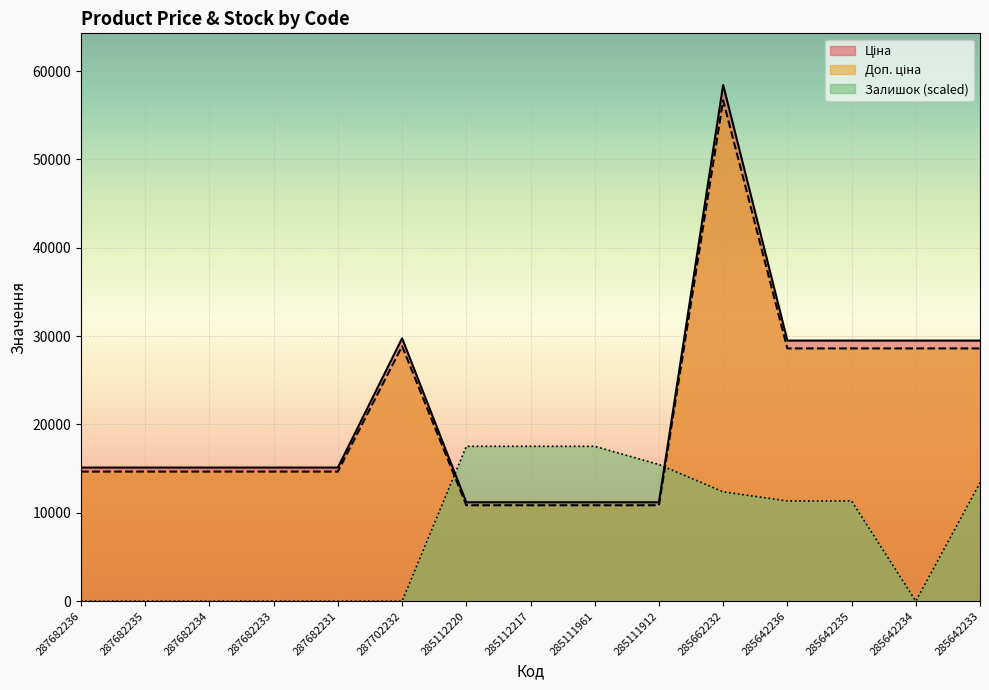

Reading right to left, what are all the values shown in this chart?

Ціна: 29491.5	29491.5	29491.5	29491.5	58426.5	11188.2	11188.2	11188.2	11188.2	29747.2	15120.0	15120.0	15120.0	15120.0	15120.0
Доп. ціна: 28606.7	28606.7	28606.7	28606.7	56673.7	10852.5	10852.5	10852.5	10852.5	28854.8	14666.4	14666.4	14666.4	14666.4	14666.4
Залишок: 13403.7	0.0	11341.6	11341.6	12372.7	15465.8	17528.0	17528.0	17528.0	0.0	0.0	0.0	0.0	0.0	0.0